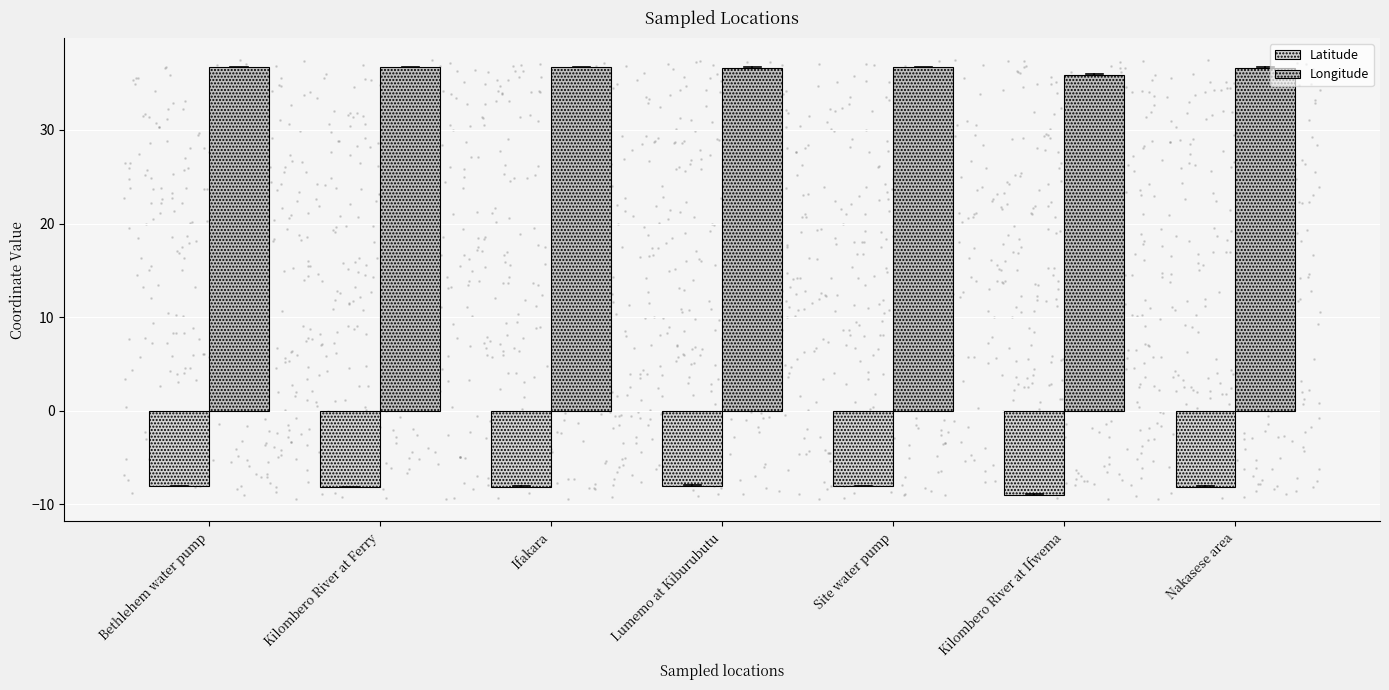

Which series contains the highest Y value?

Longitude